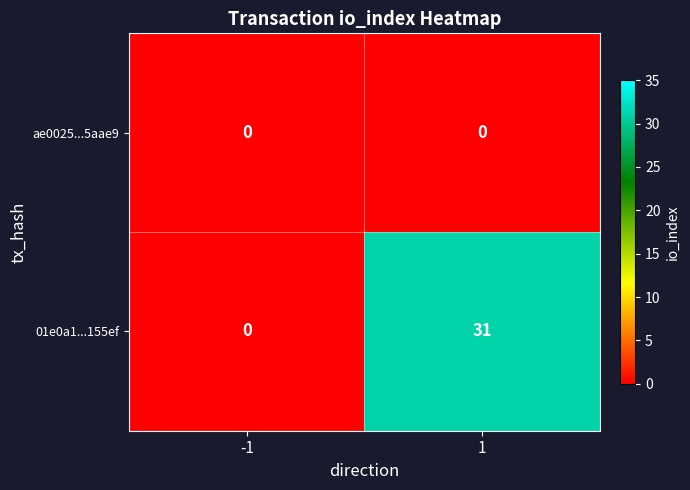

How many data points does each series have?

2